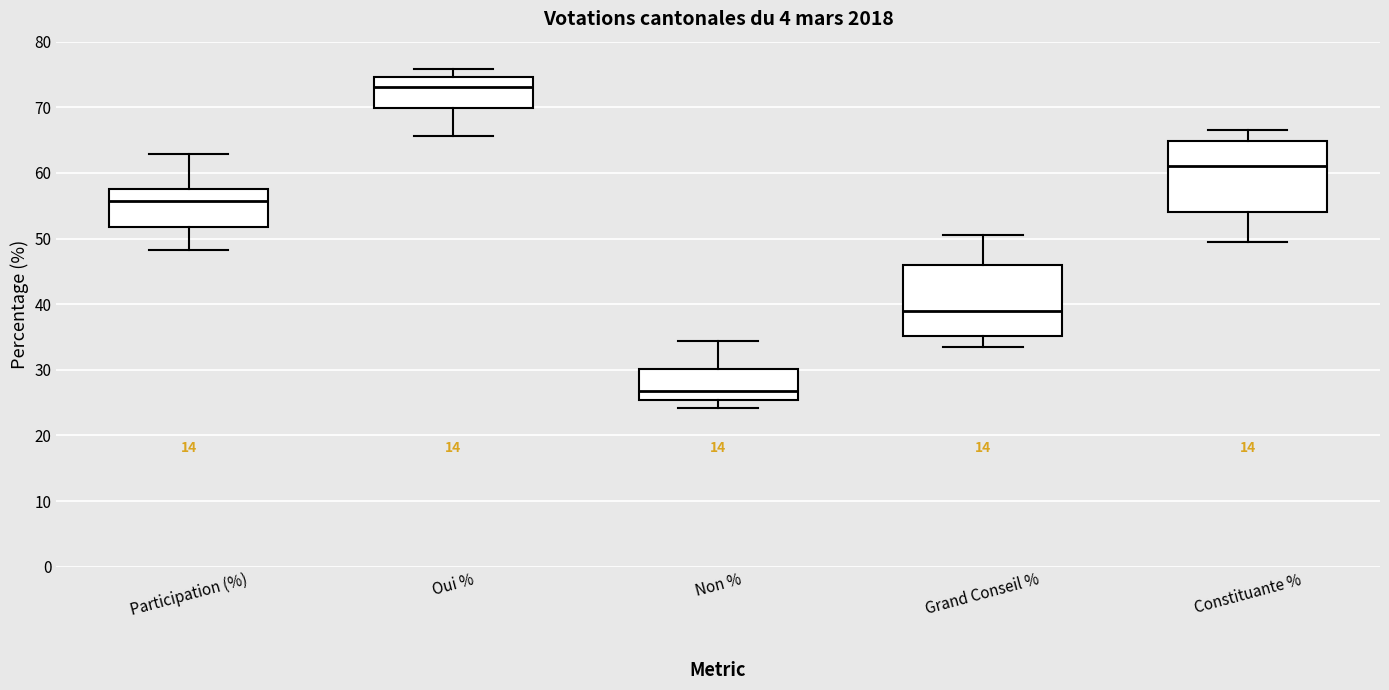

Reading left to right, transcribe this box plot: for each box, give where its median line is, the range the box spans, and where its two whiskers end, as read against the y-axis. The values are not printed on the chart, so give them approximately, as read against the axis.

Participation (%): median 56, box 52 to 58, whiskers 48 to 63
Oui %: median 73, box 70 to 75, whiskers 66 to 76
Non %: median 27, box 25 to 30, whiskers 24 to 34
Grand Conseil %: median 39, box 35 to 46, whiskers 34 to 51
Constituante %: median 61, box 54 to 65, whiskers 50 to 66